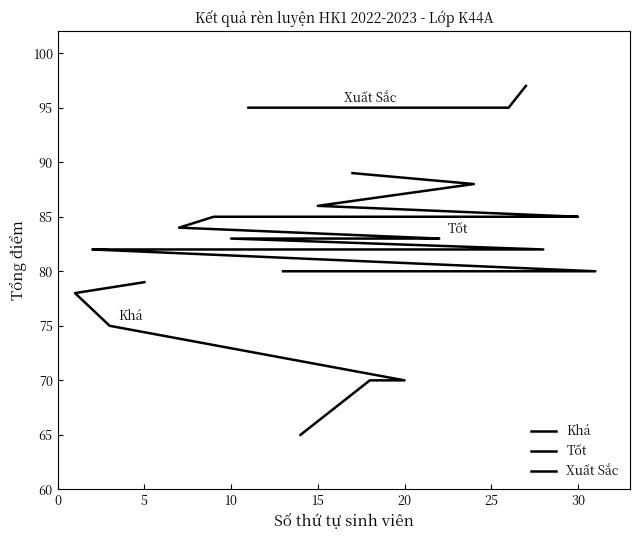

What is the difference between the second highest and second lowest values?

25